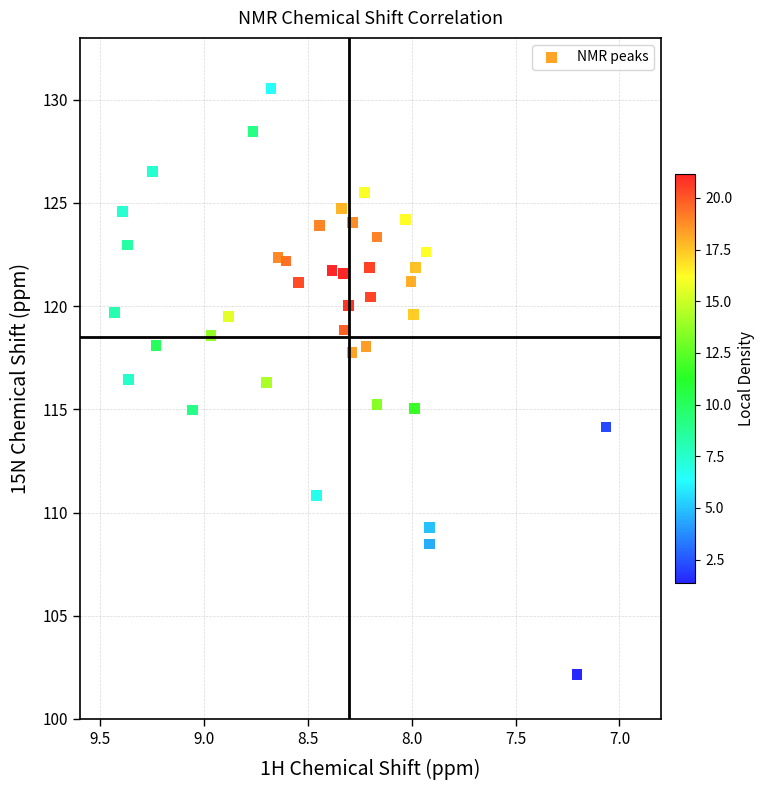

What is the range of Y values (max minus min)?

28.4